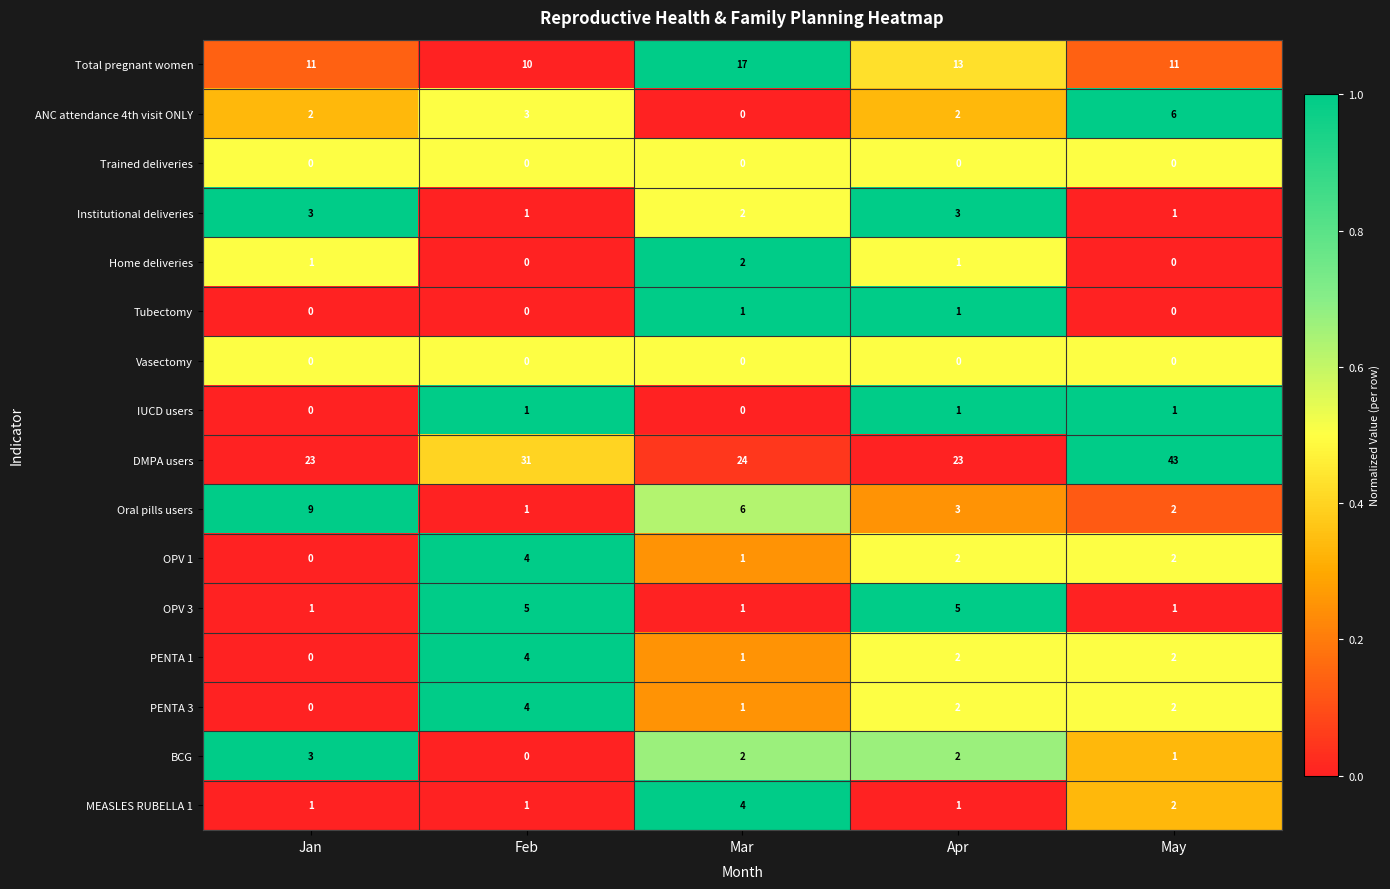

What is the sum of the BCG values at Jan and Apr?

5